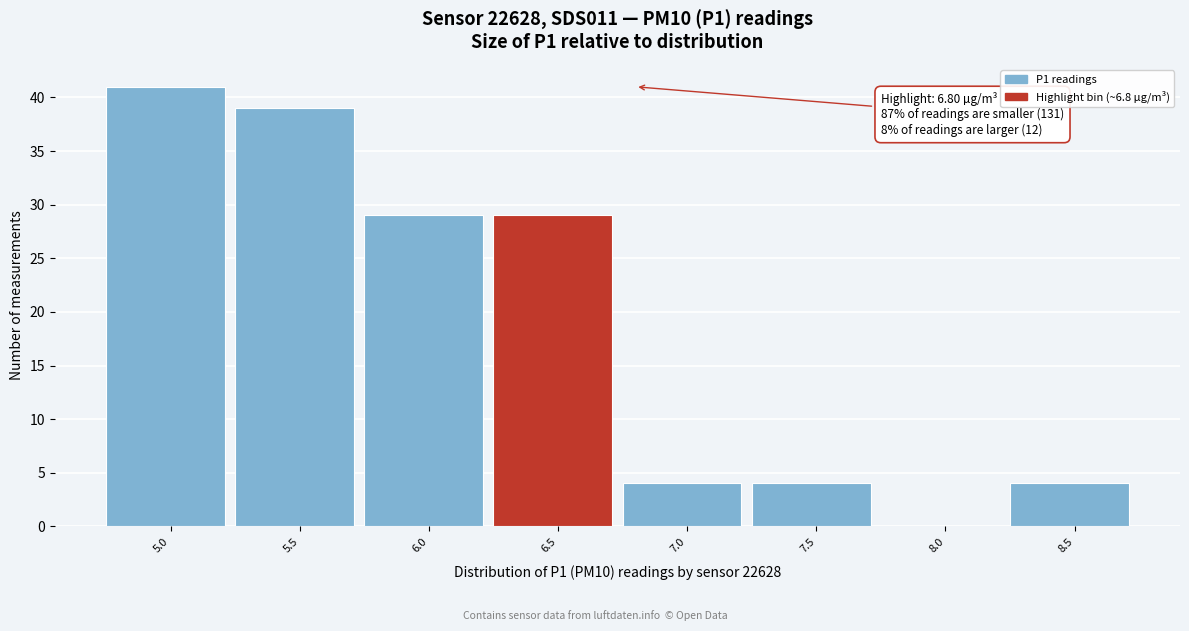

Reading left to right, extract all data points from this chart.

5.0=41	5.5=39	6.0=29	6.5=29	7.0=4	7.5=4	8.0=0	8.5=4